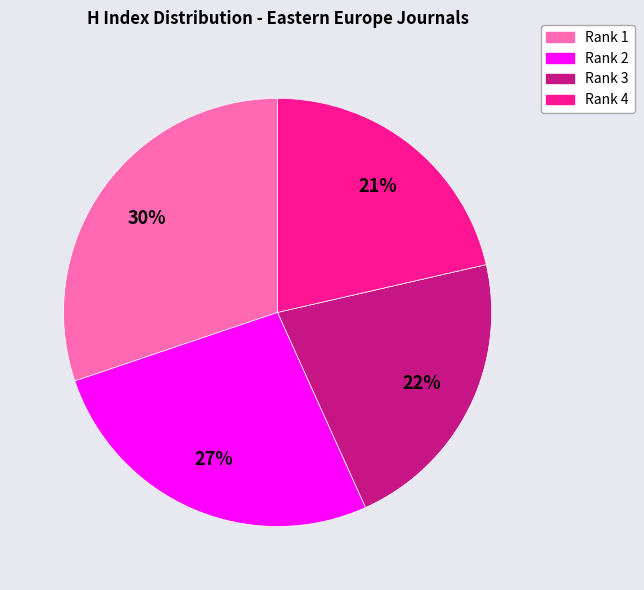

Count the number of slices in the pie.

4